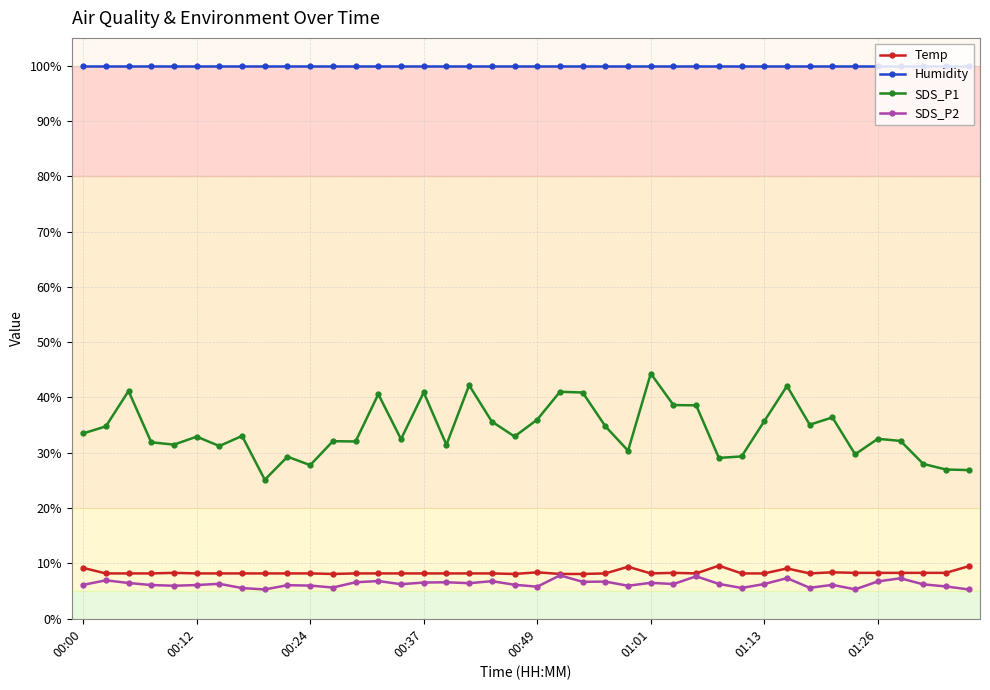

True or false: SDS_P2 has more than 1 points higher than both neighbors.

True